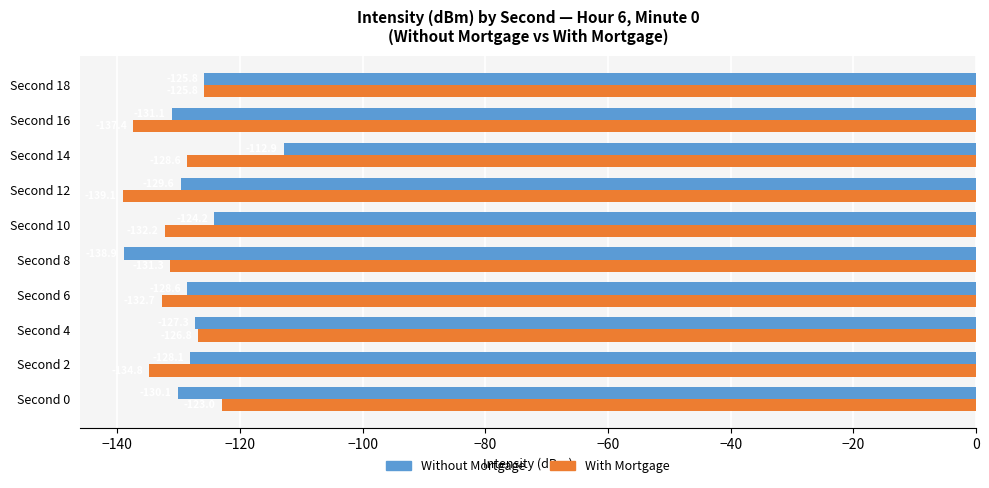

Where is With Mortgage nearest to the value -131?

Second 8